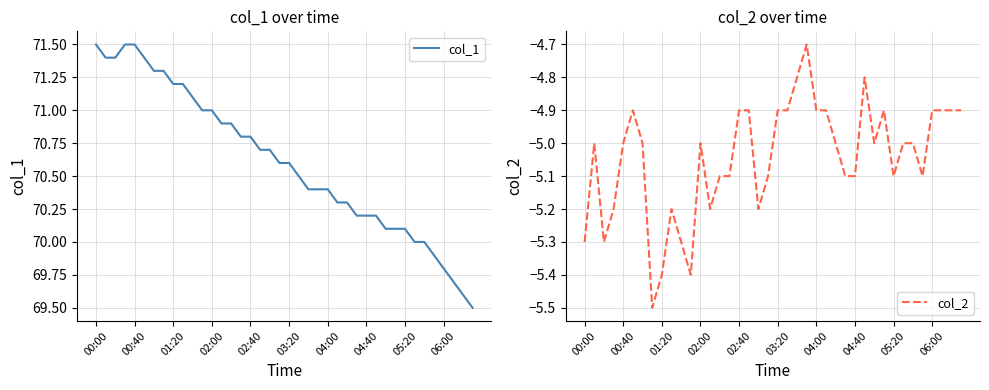

Rank the series by their average value, from highest to lowest.

col_1, col_2